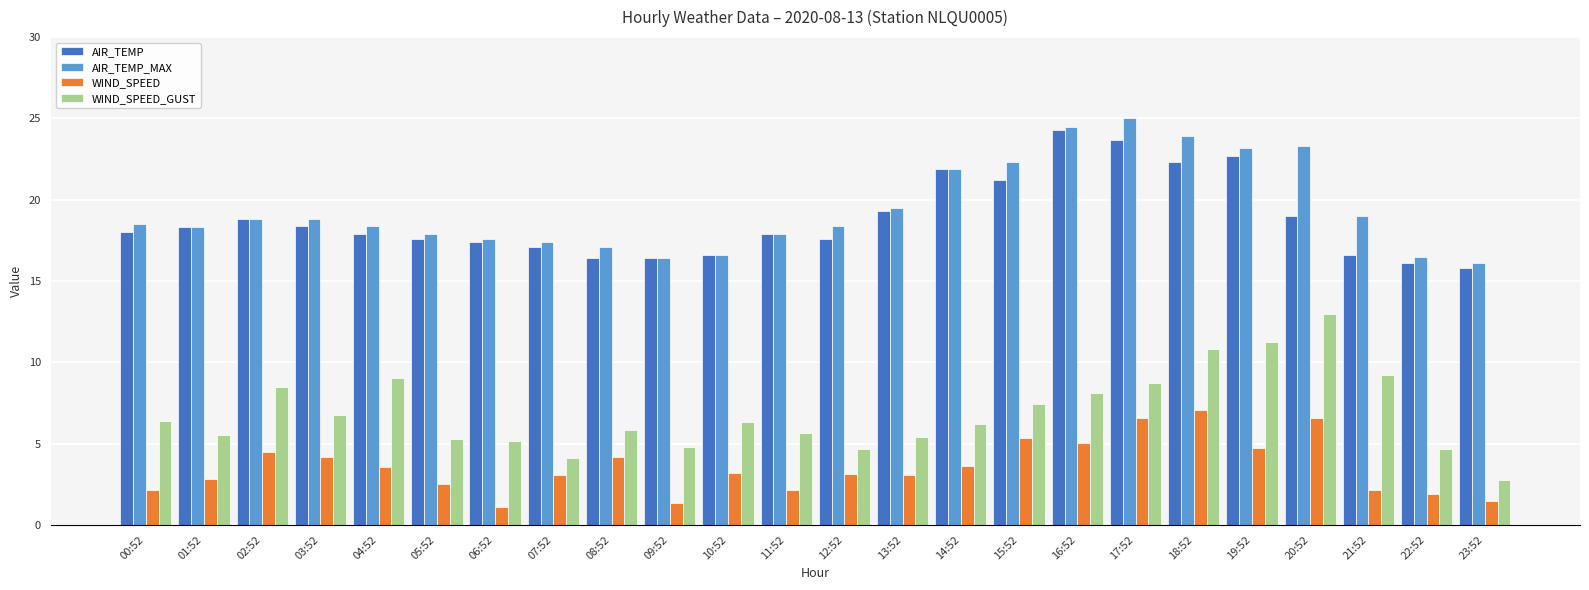

What is the total value across all series at 10:52?

42.7